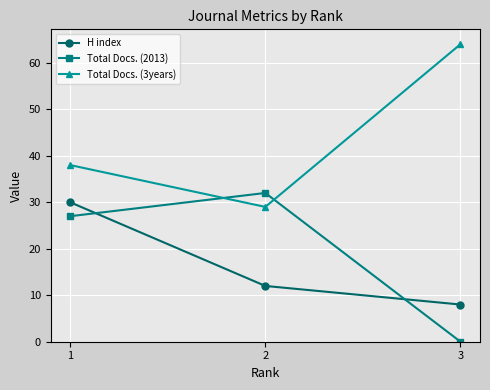

Which series has the largest range (max minus min)?

Total Docs. (3years)